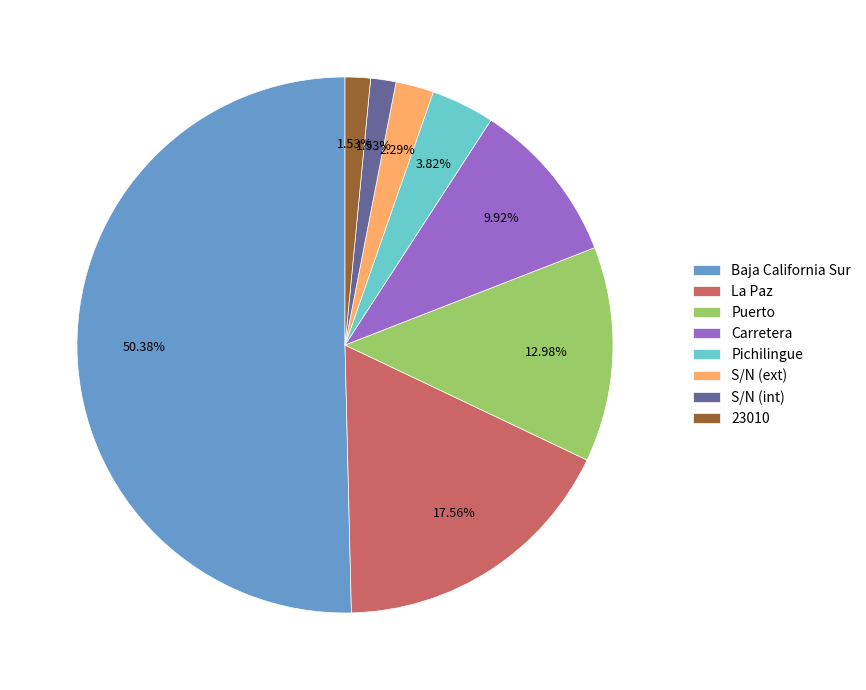

Is the sum of La Paz and S/N (ext) greater than half?

No